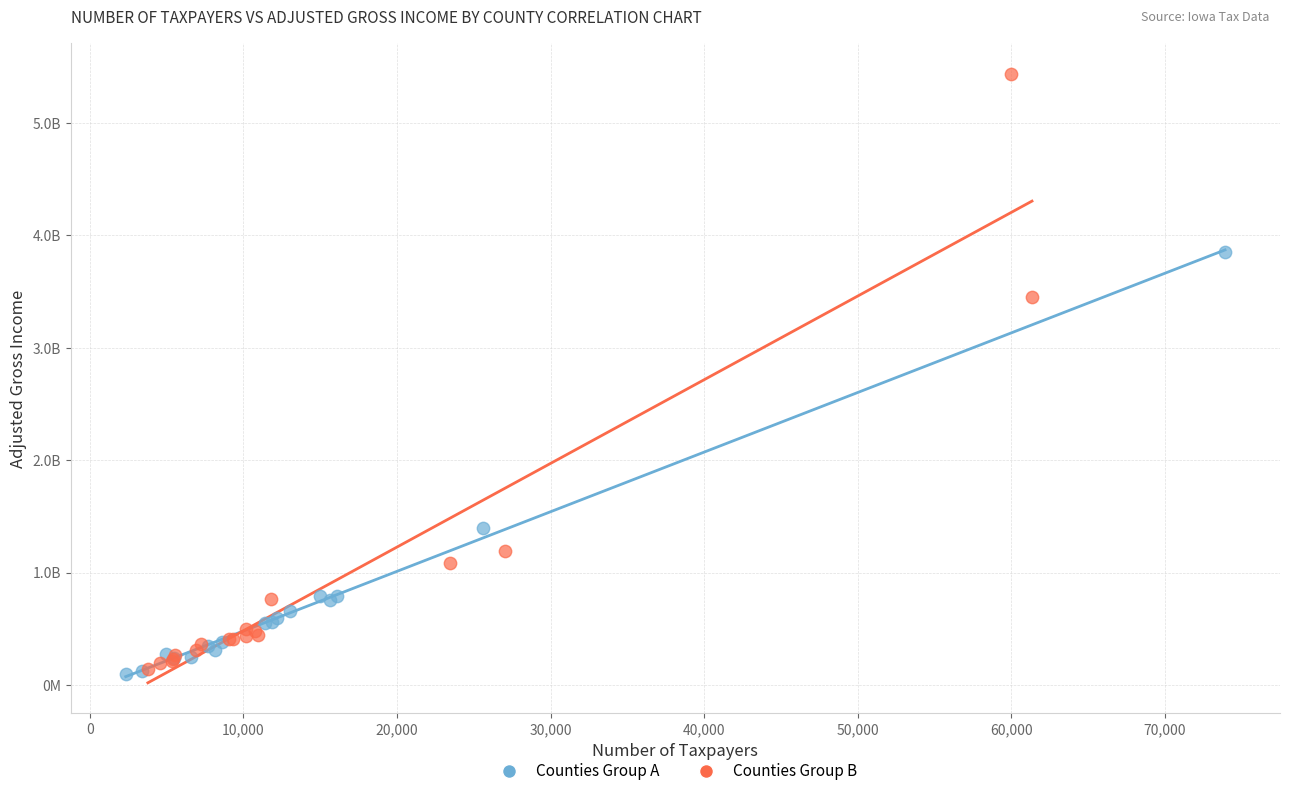

Which series reaches the maximum Y coordinate?

Counties Group B